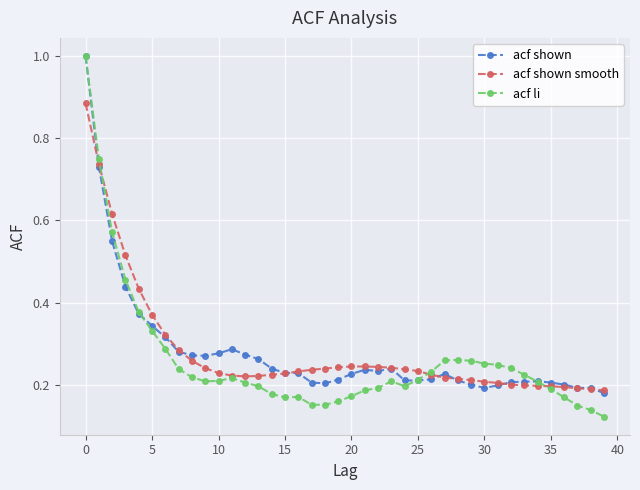

At how many categories does at least one series exceed 0?

40